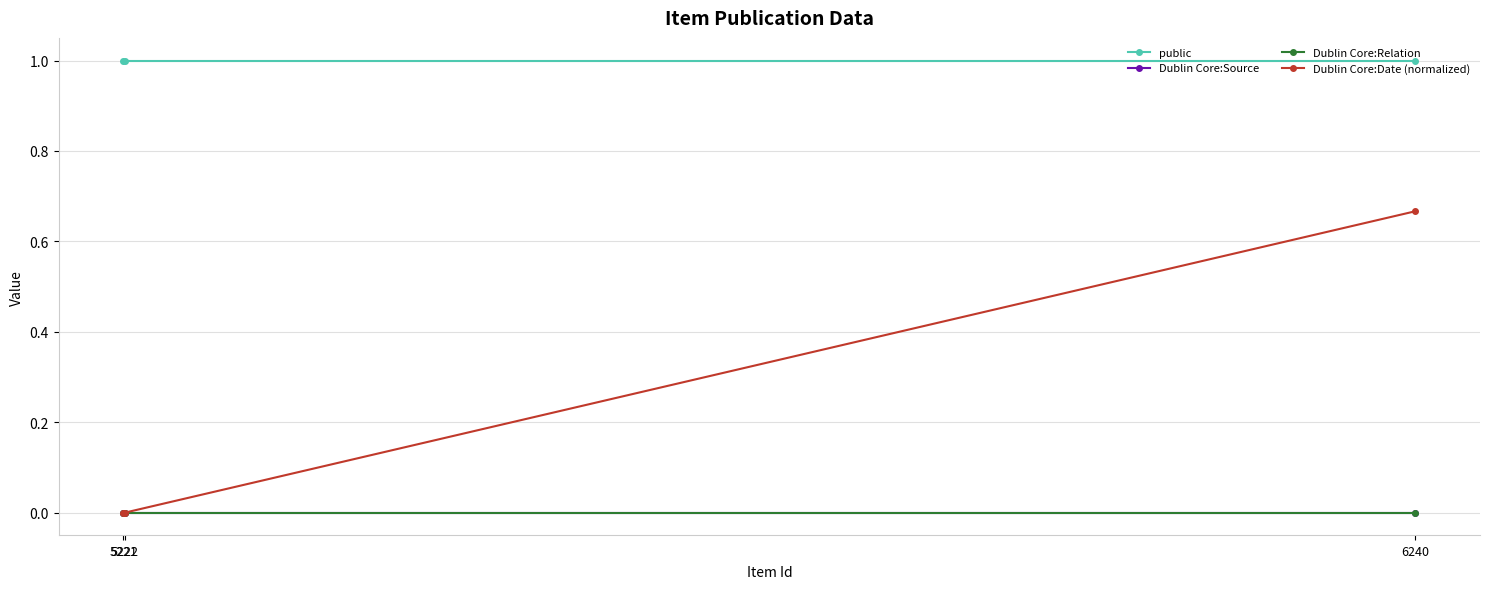

Which has a higher value, 6240 or 5222?

6240